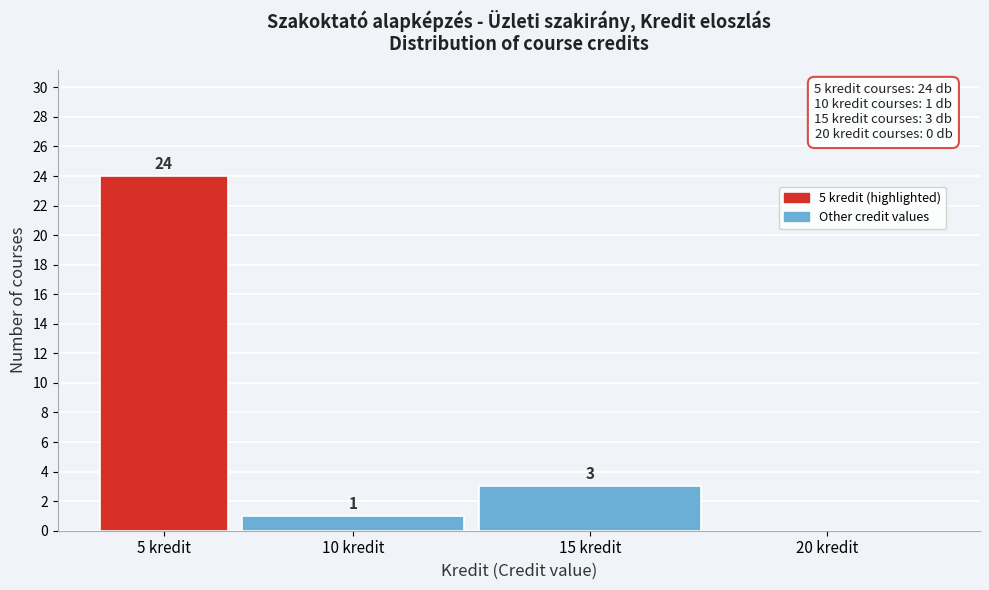

Reading right to left, transcribe all the data shown in this chart.

20 kredit=0	15 kredit=3	10 kredit=1	5 kredit=24